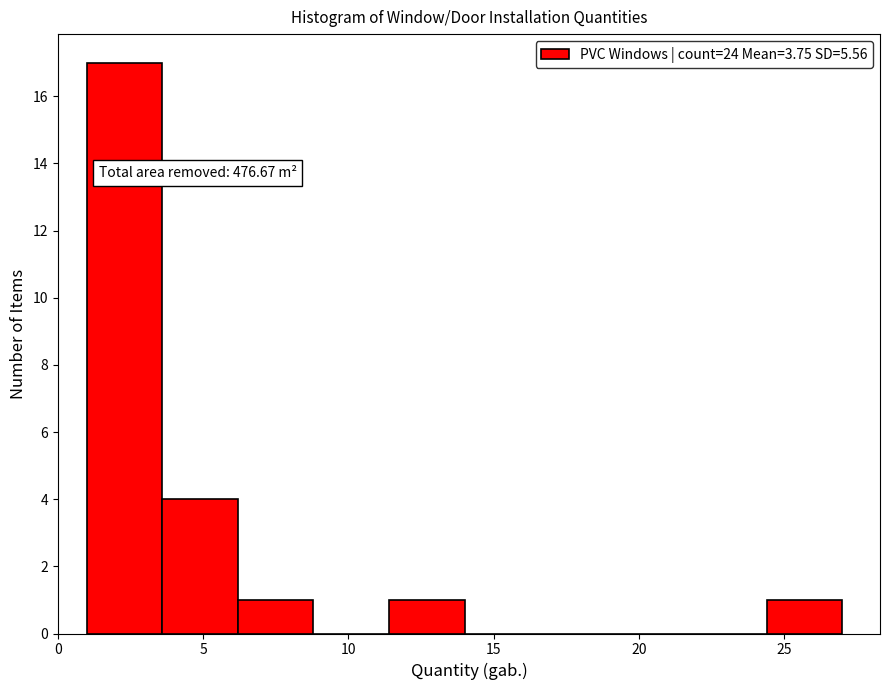

Over which range of the x-axis is the bar tallest?

1.0 to 3.6